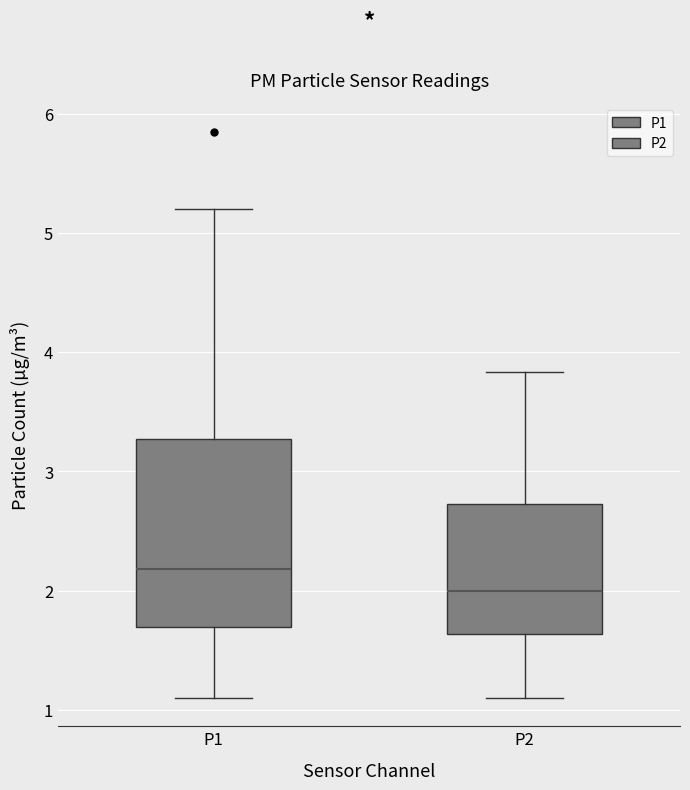

Reading left to right, transcribe this box plot: for each box, give where its median line is, the range the box spans, and where its two whiskers end, as read against the y-axis. The values are not printed on the chart, so give them approximately, as read against the axis.

P1: median 2.2, box 1.7 to 3.3, whiskers 1.1 to 5.2
P2: median 2.0, box 1.6 to 2.7, whiskers 1.1 to 3.8